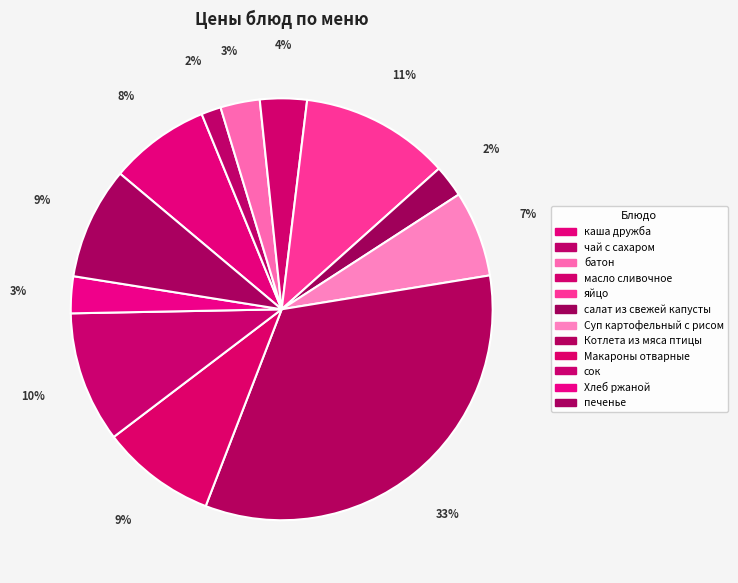

How many slices are in this pie chart?

12